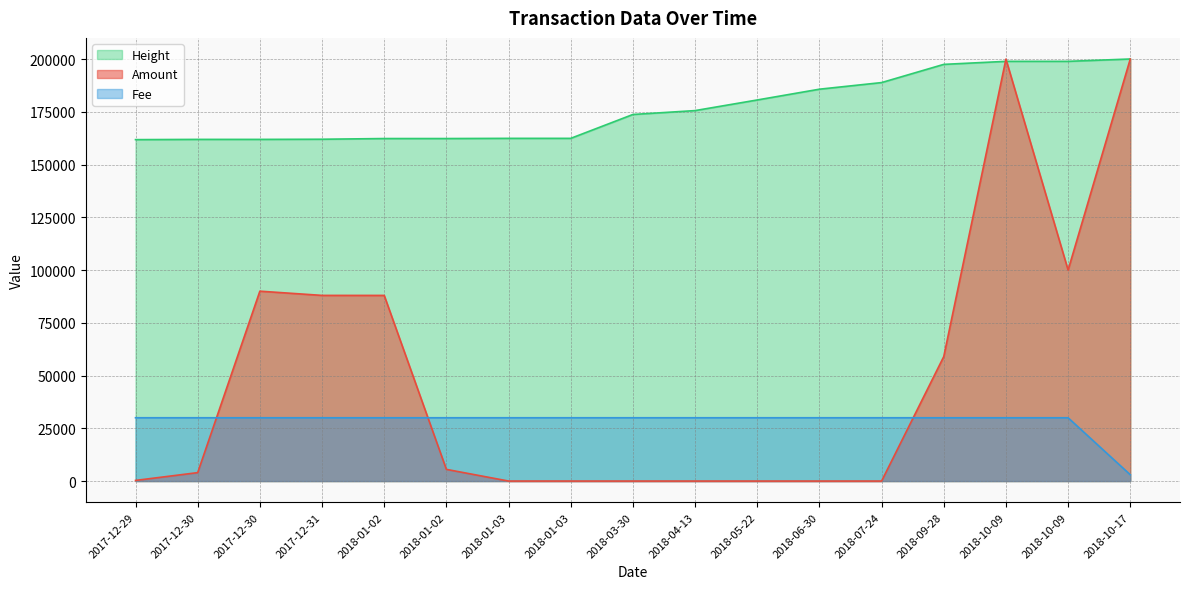

Rank the series by their maximum value, from highest to lowest.

Amount, Height, Fee